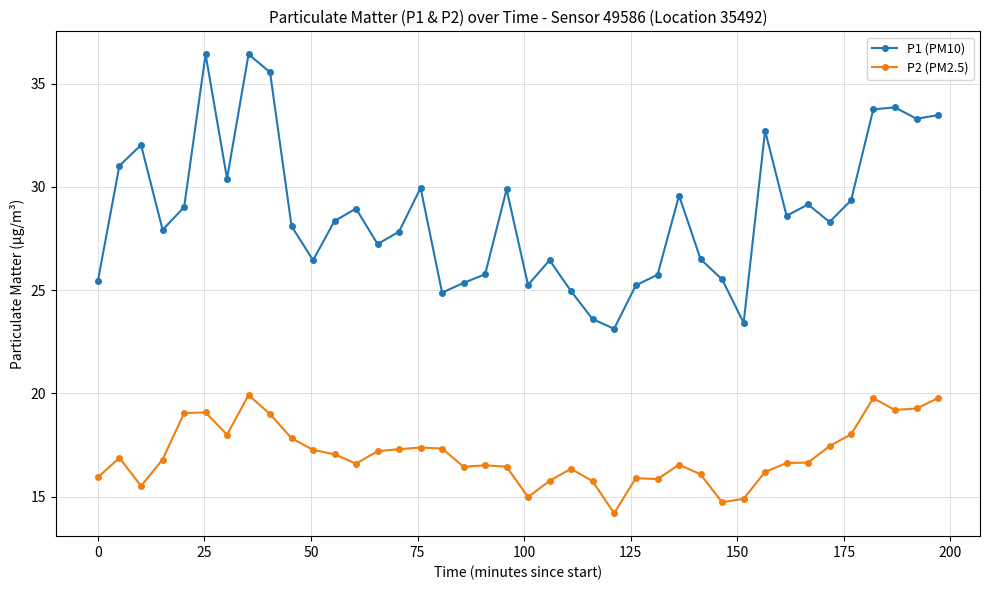

List the series in order of their overall mean, highest first.

P1 (PM10), P2 (PM2.5)